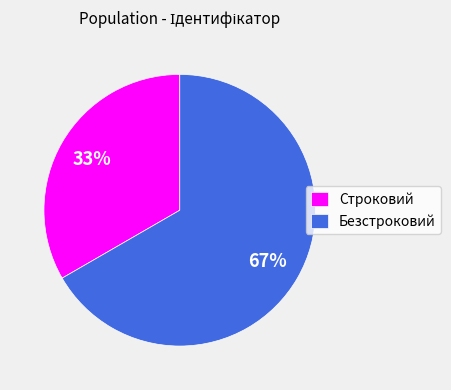

Count the number of slices in the pie.

2